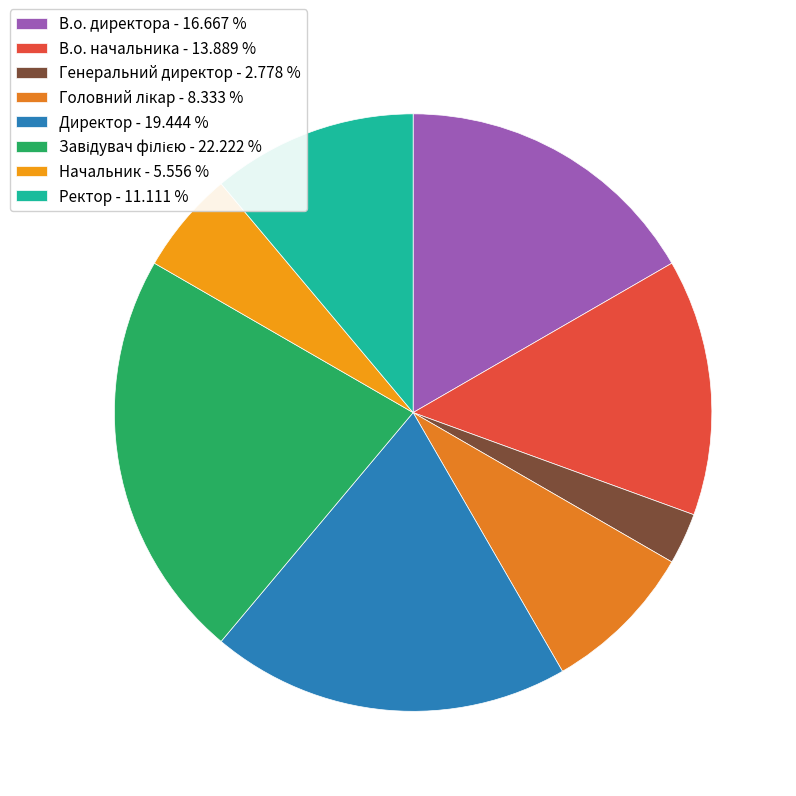

Is there any slice that represents more than half of the pie?

No